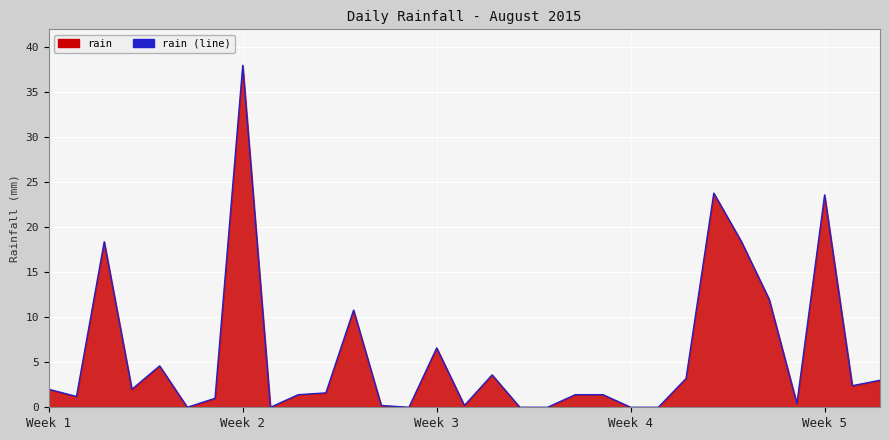

True or false: the data has more than 0 interior local peaks.

True